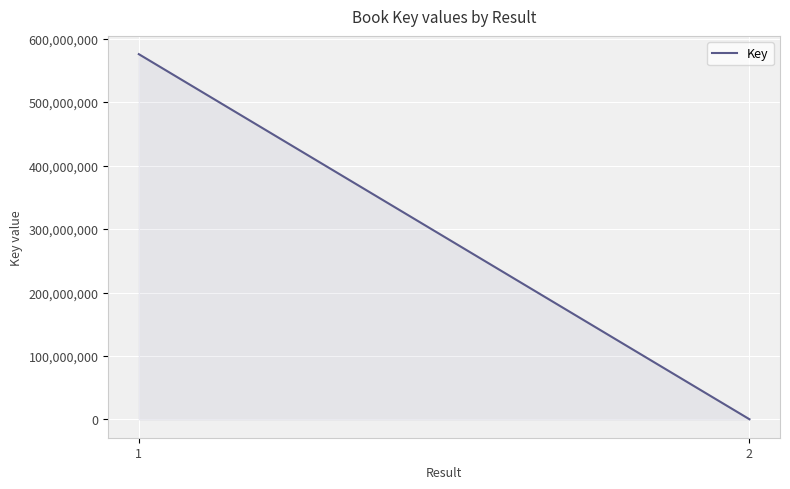

What is the minimum value shown in the chart?

330449